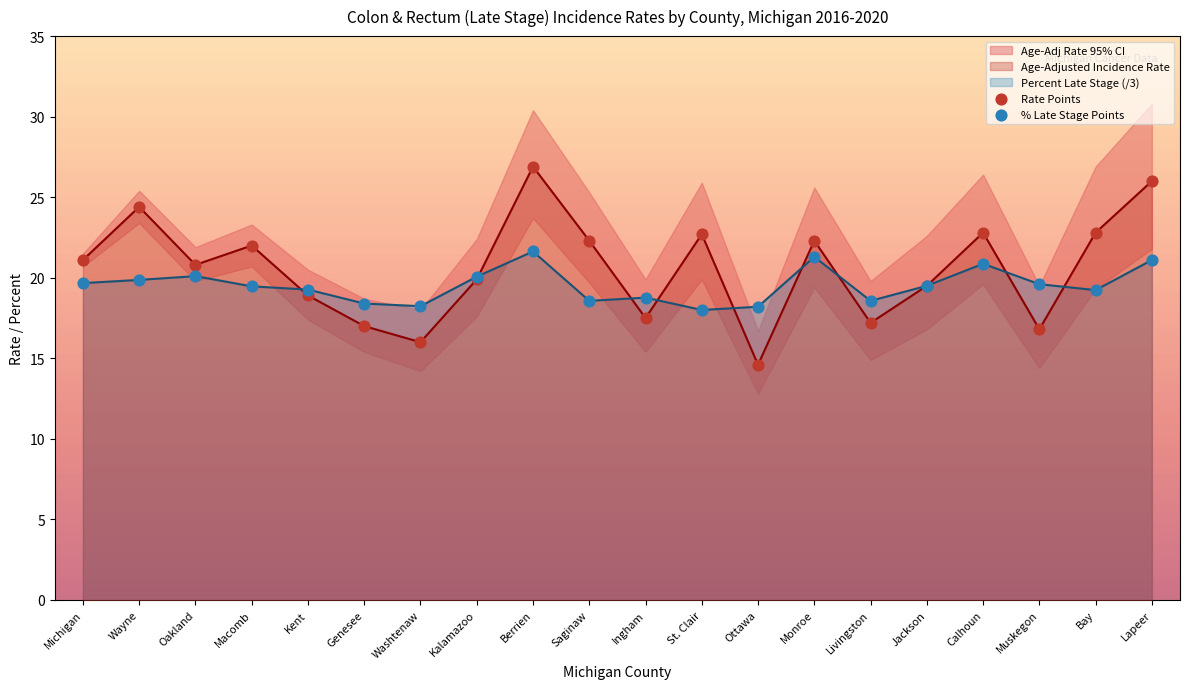

Is the value of Percent Late Stage at Berrien greater than the value of Age-Adjusted Incidence Rate at Saginaw?

No